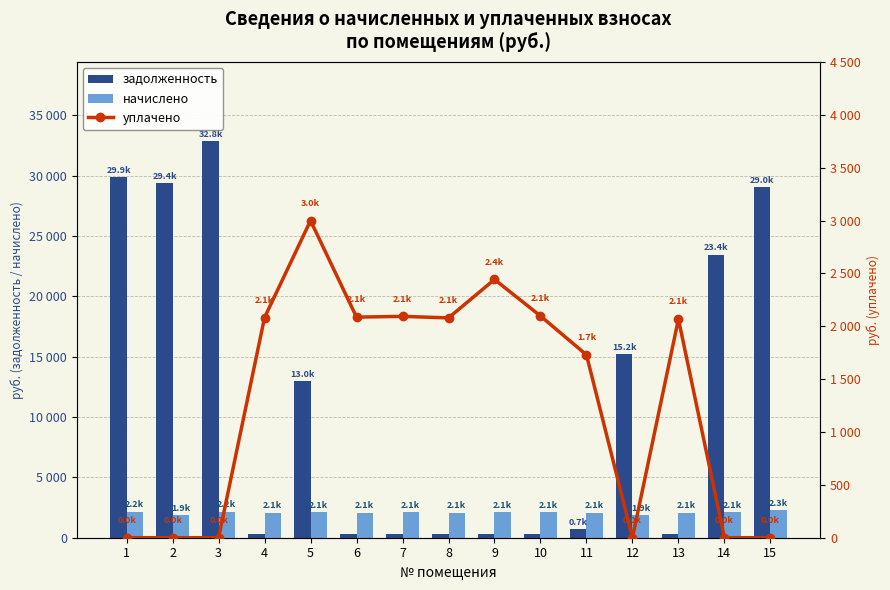

What is the sum of all задолженность values?

175833.7